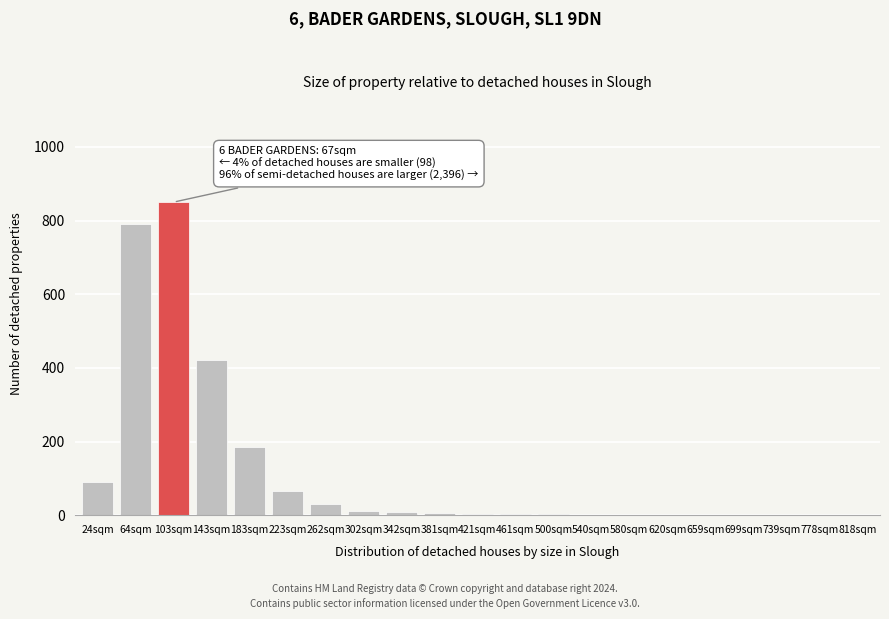

Is it true that the value at 778sqm is 522?

False